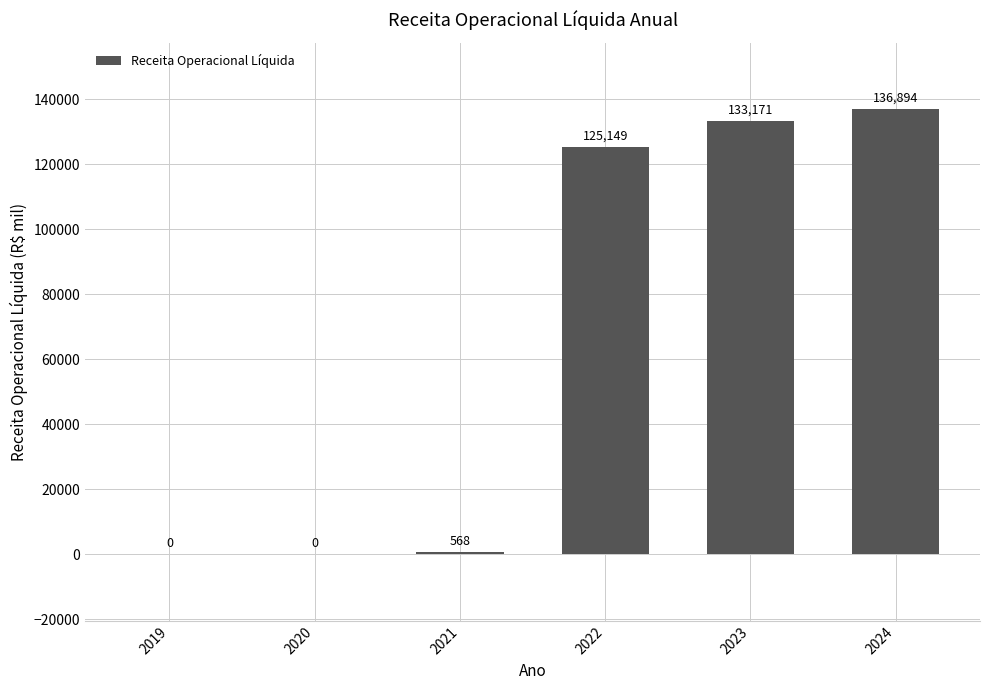

What is the sum of the values at 2020 and 2023?

133171